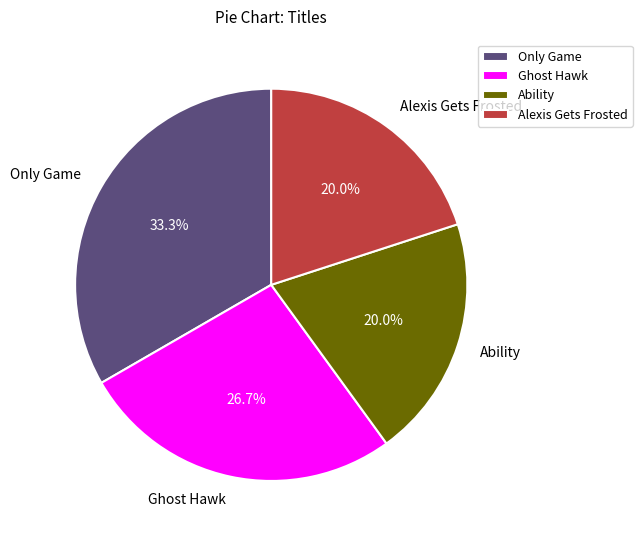

Does any single category account for the majority?

No